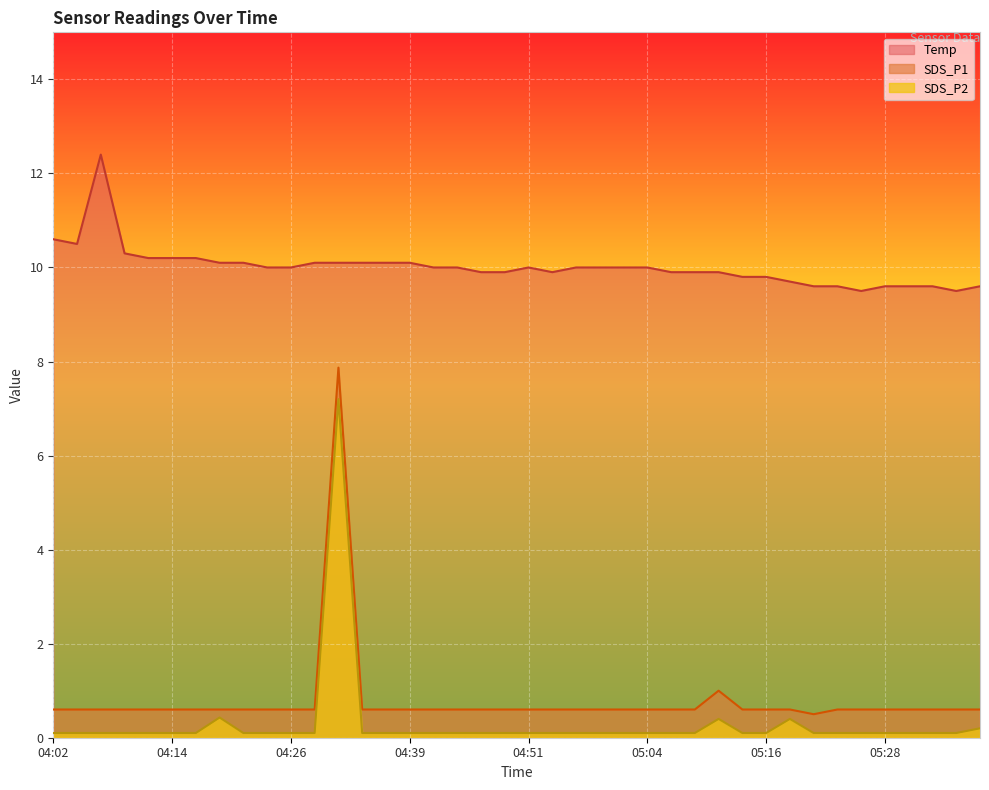

At which label does SDS_P2 reach its peak?

04:31